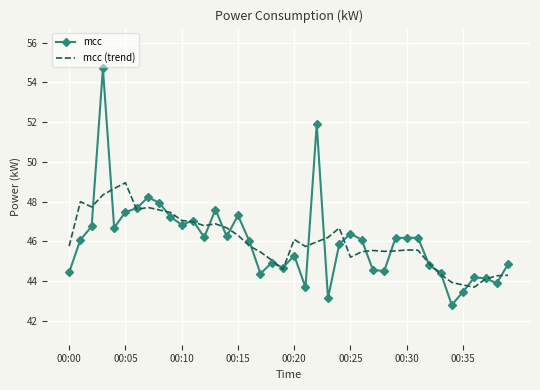

Which series has the widest spread of values?

mcc